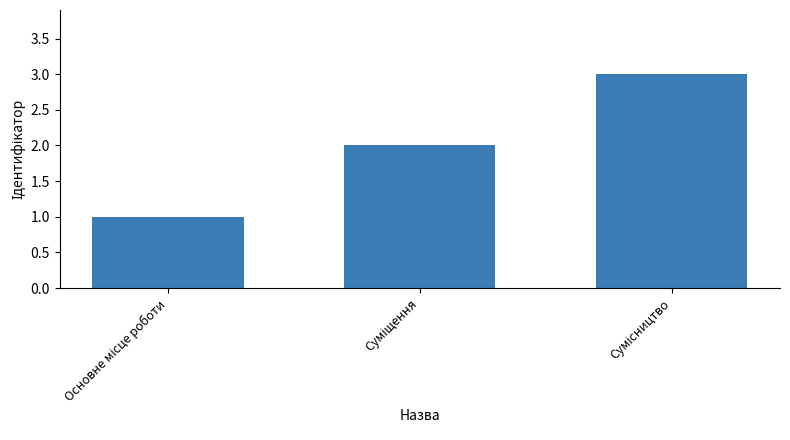

What is the average value?

2